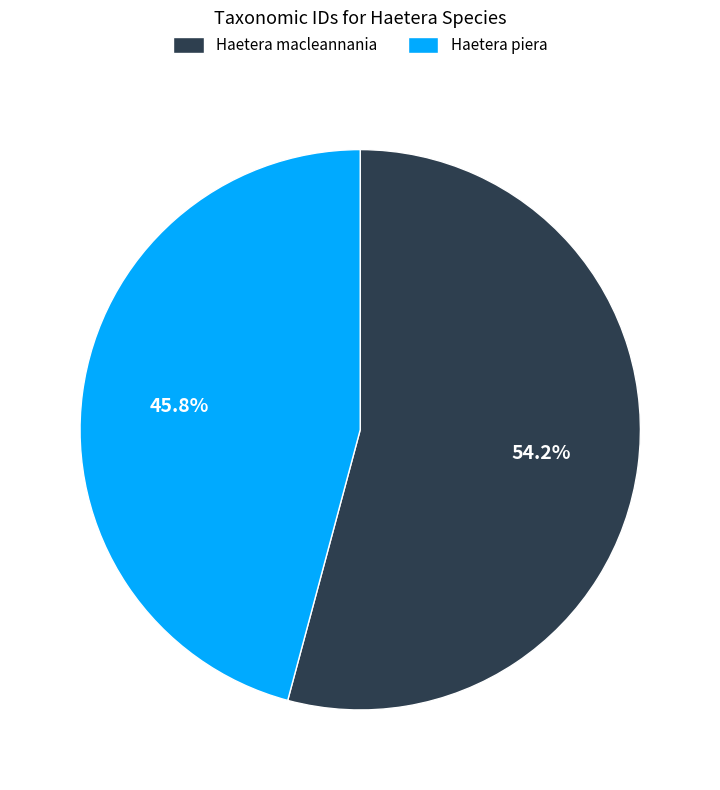

Which slice represents more than half of the pie?

Haetera macleannania